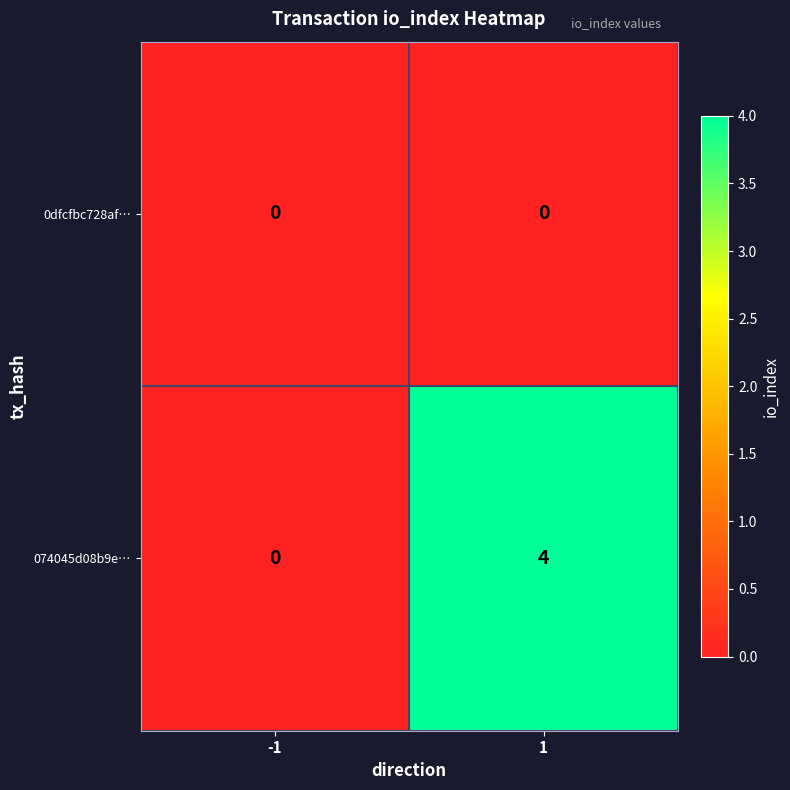

What is the highest value of the 074045d08b9e… series?

4